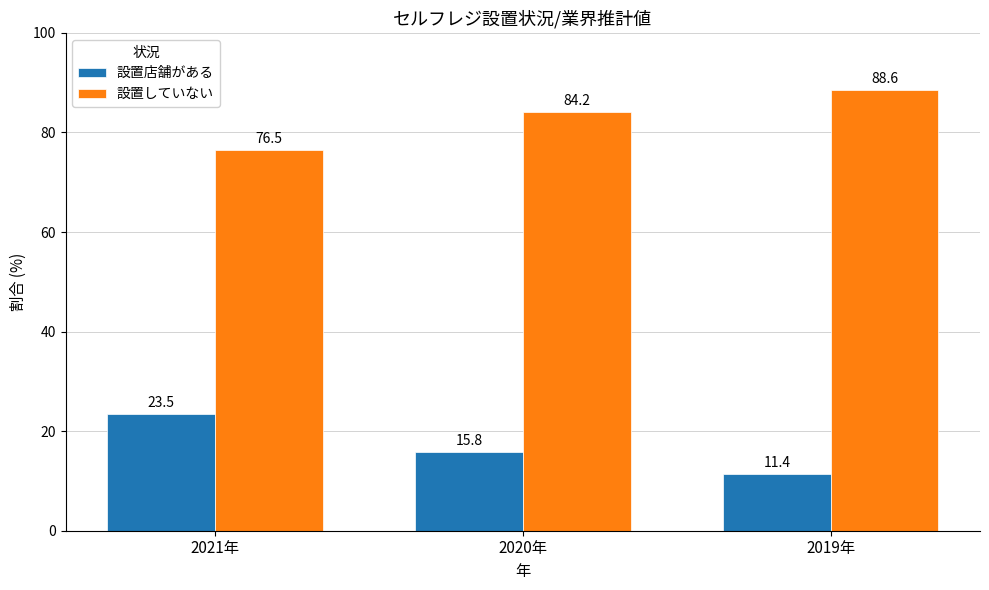

Reading left to right, list all the values displayed in this chart.

設置店舗がある: 23.5	15.8	11.4
設置していない: 76.5	84.2	88.6